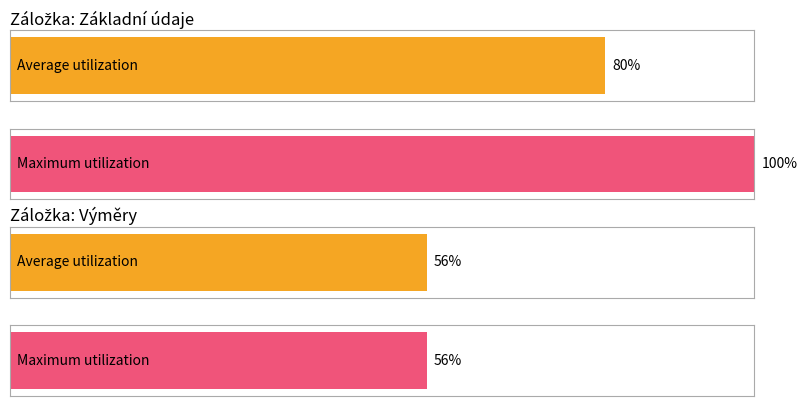

Are the bars grouped side by side (vs. stacked)?

Yes